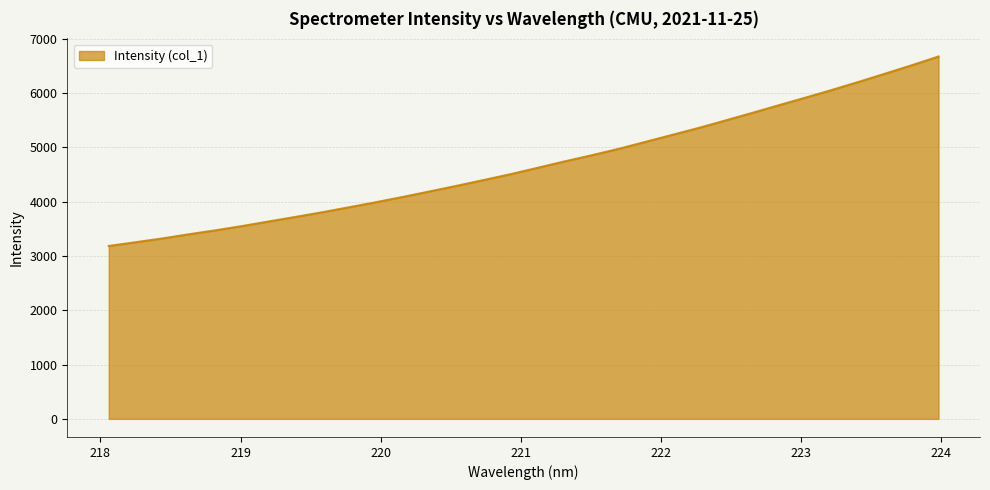

How many series are shown in this chart?

1